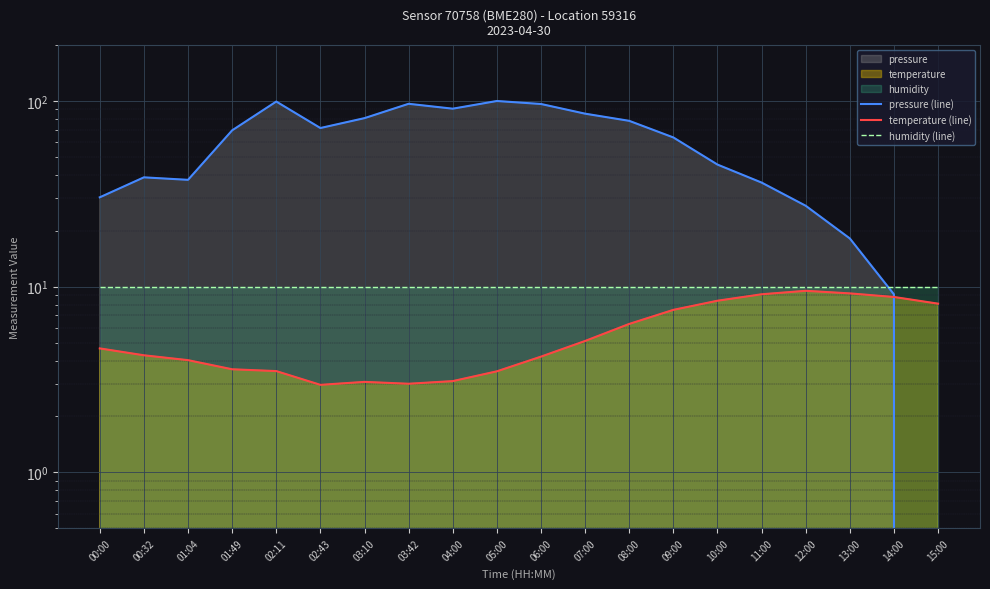

How many lines are shown in the chart?

3